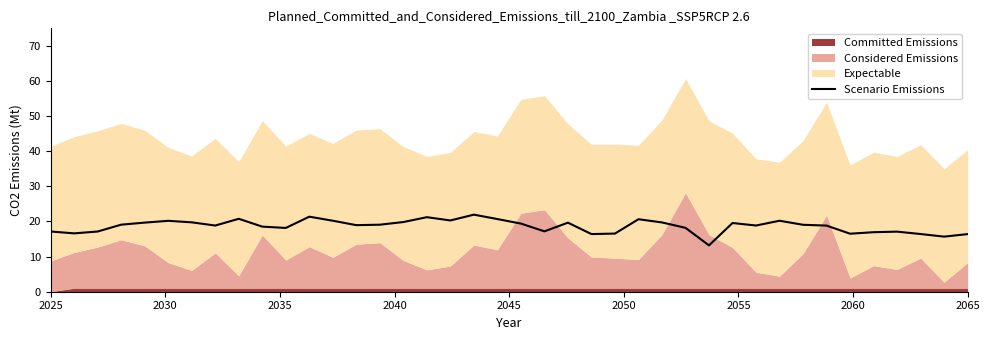

How many data points does each series have?

40